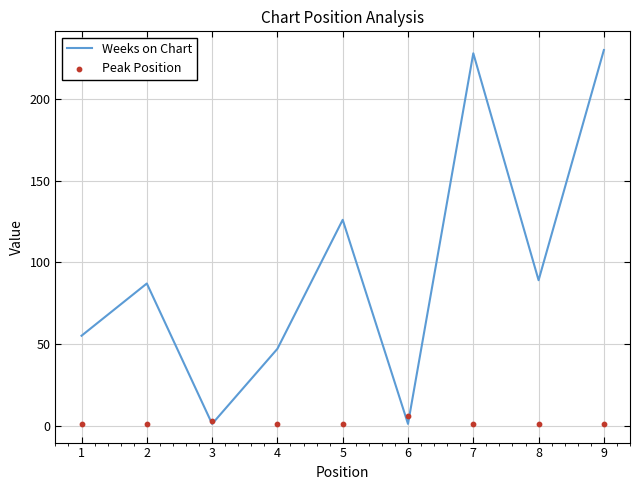

Which series has the largest total across all categories?

Weeks on Chart